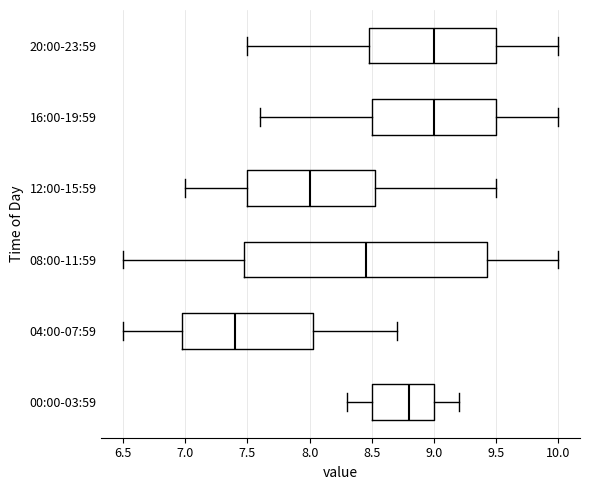

Which box's median line is the furthest to the left?

04:00-07:59